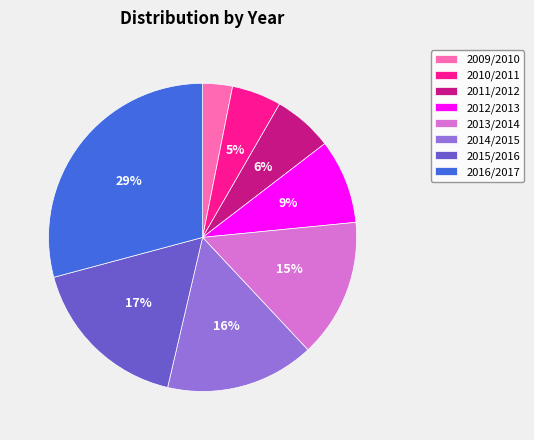

Is there a majority slice in this chart?

No